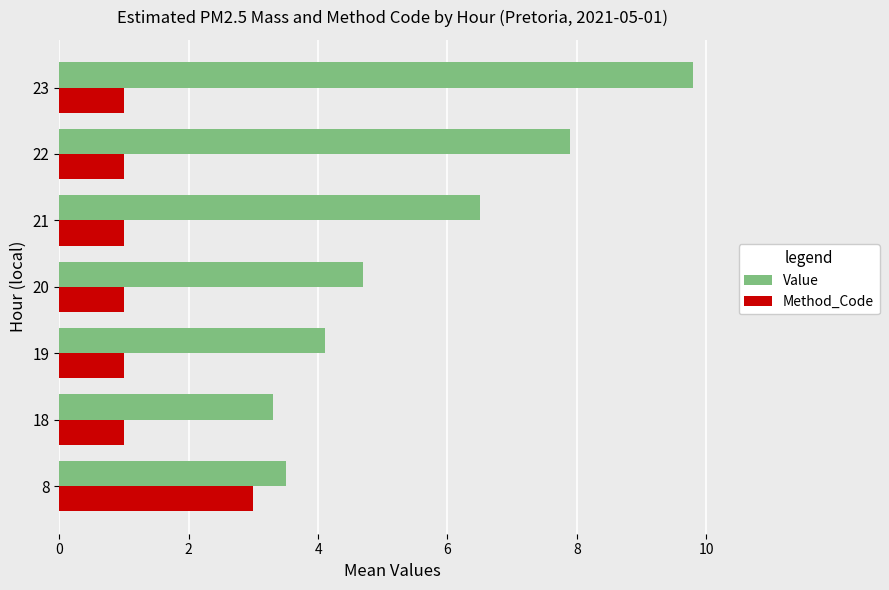

List the series in order of their overall mean, highest first.

Value, Method_Code